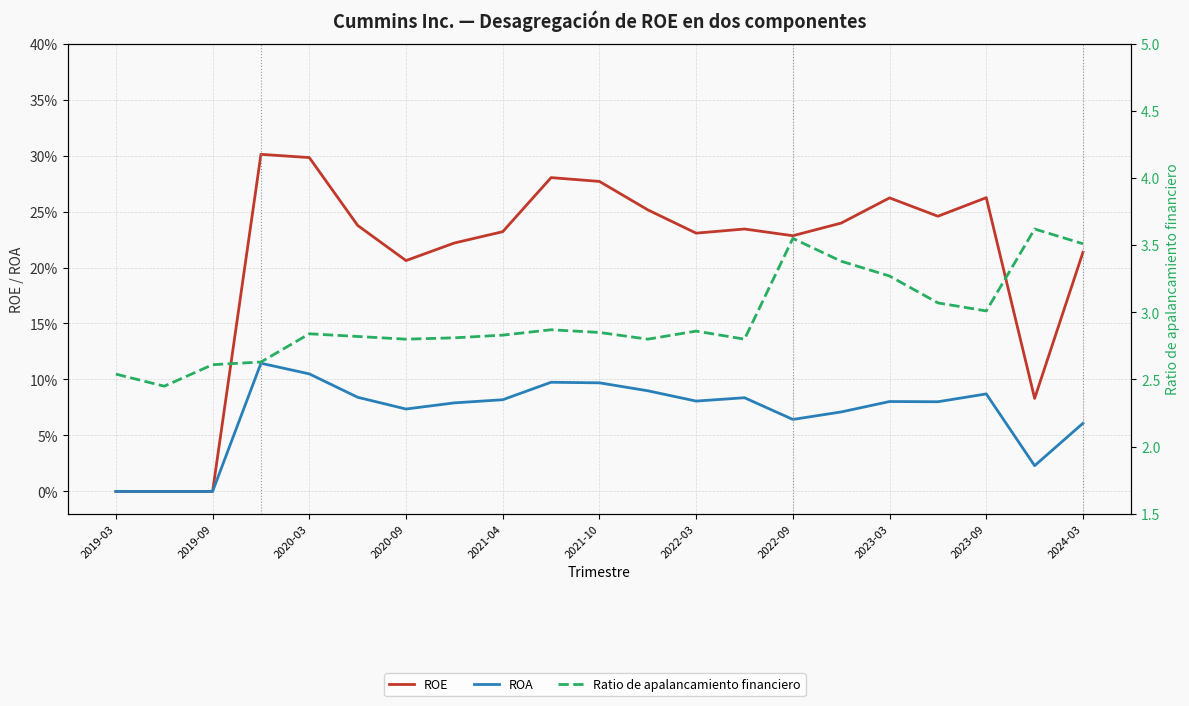

Reading right to left, extract all data points from this chart.

ROE: 0.2	0.1	0.3	0.2	0.3	0.2	0.2	0.2	0.2	0.3	0.3	0.3	0.2	0.2	0.2	0.2	0.3	0.3	0.0	0.0	0.0
ROA: 0.1	0.0	0.1	0.1	0.1	0.1	0.1	0.1	0.1	0.1	0.1	0.1	0.1	0.1	0.1	0.1	0.1	0.1	0.0	0.0	0.0
Ratio de apalancamiento financiero: 3.5	3.6	3.0	3.1	3.3	3.4	3.5	2.8	2.9	2.8	2.9	2.9	2.8	2.8	2.8	2.8	2.8	2.6	2.6	2.5	2.5